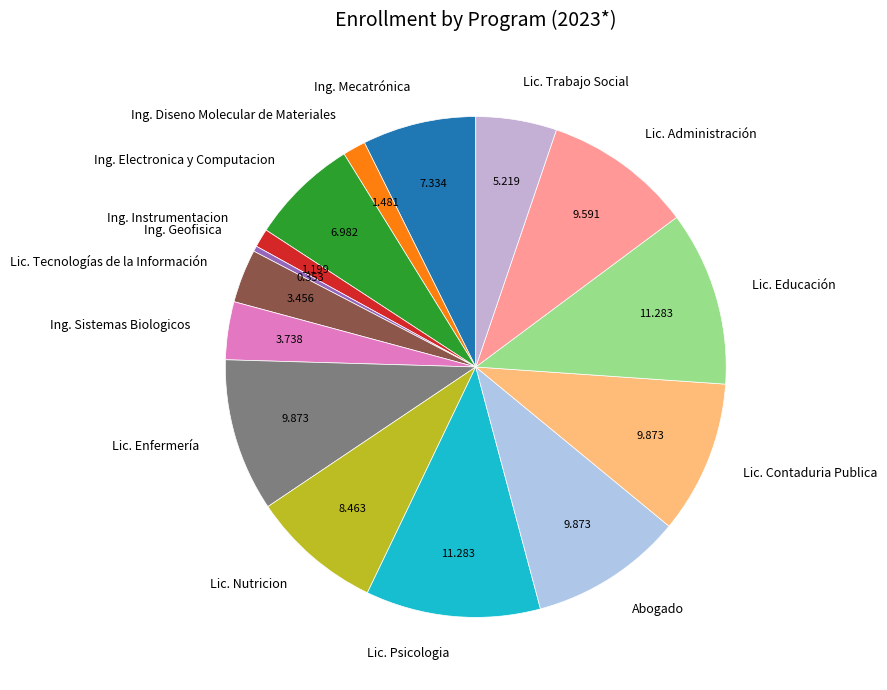

Does any single category account for the majority?

No